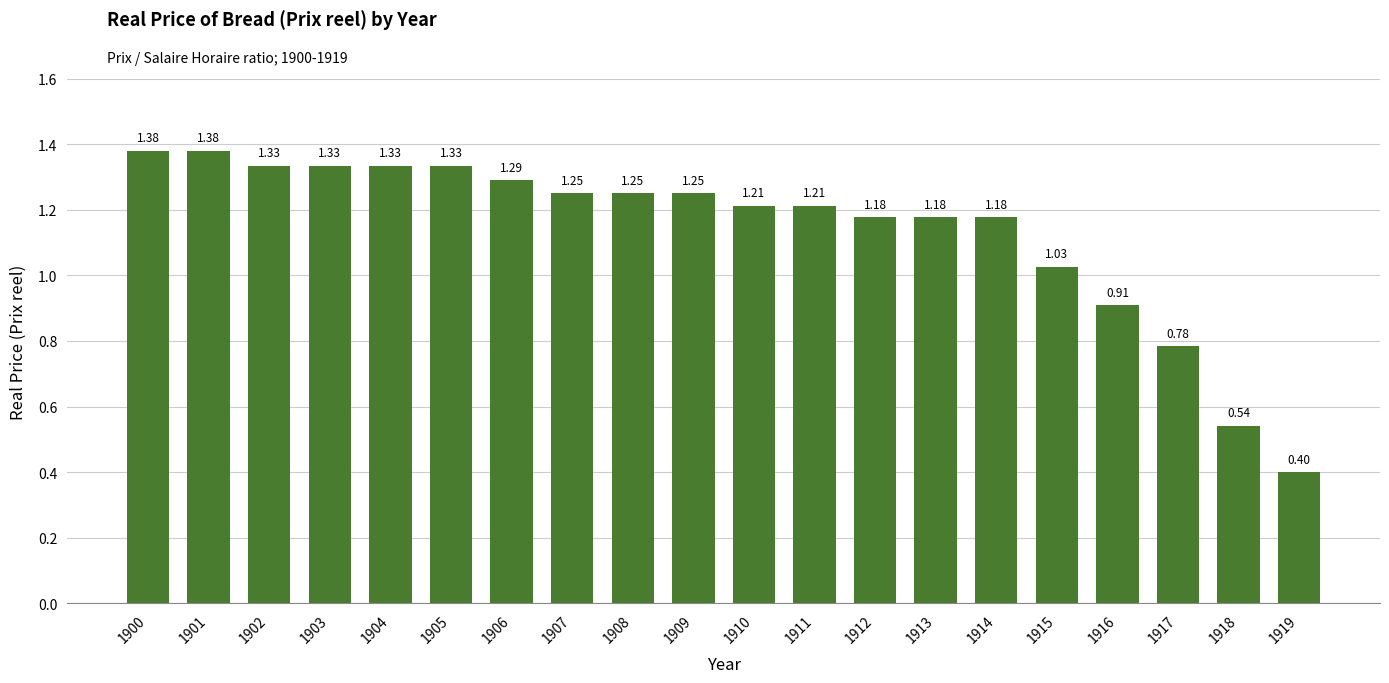

What is the minimum value shown in the chart?

0.4